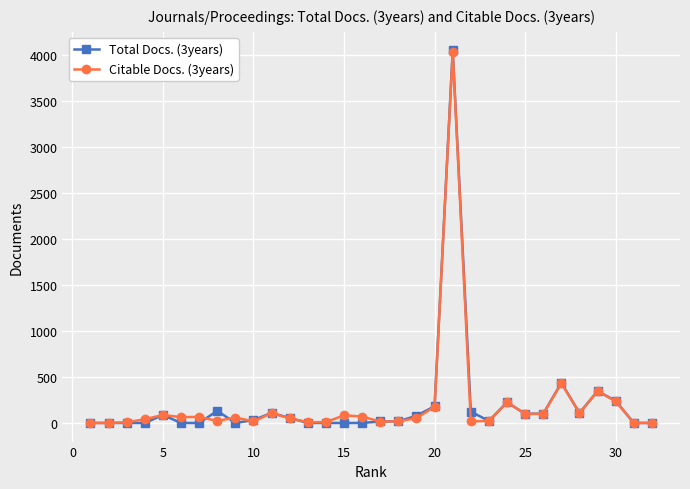

Count the number of data series in this chart.

2